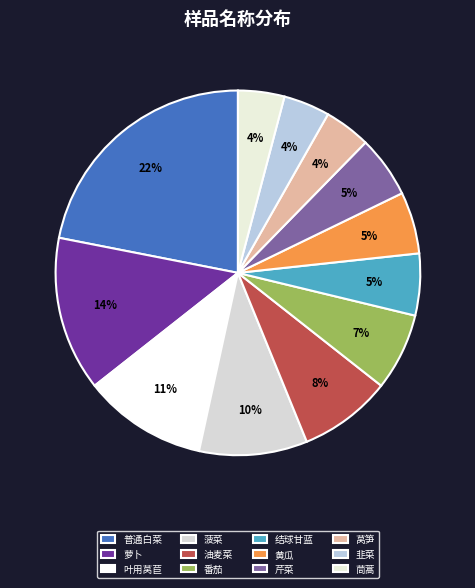

To the nearest percent, what is the difference between the largest and smallest slice percentages?

18%